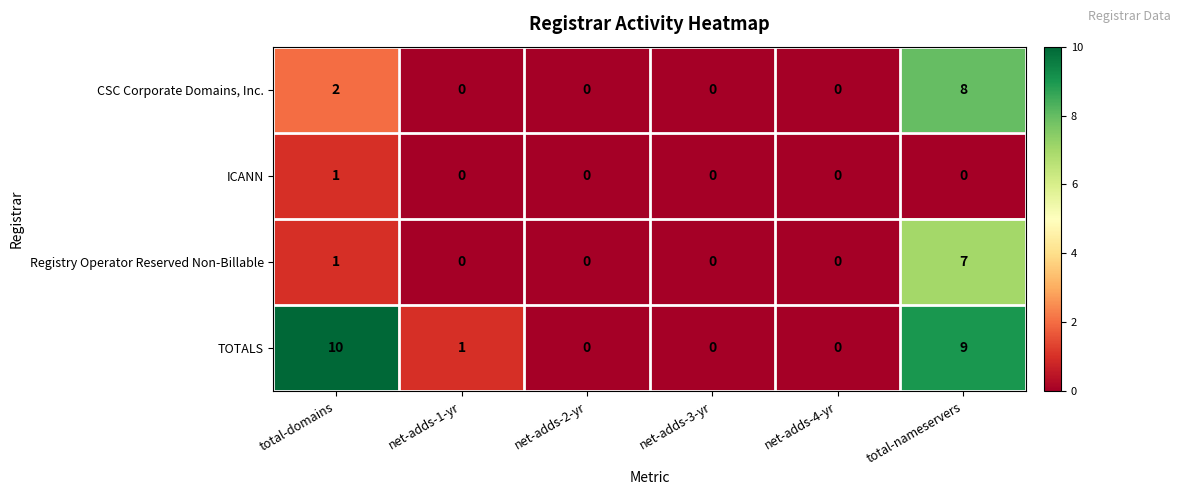

Which category has the highest value in the CSC Corporate Domains, Inc. series?

total-nameservers